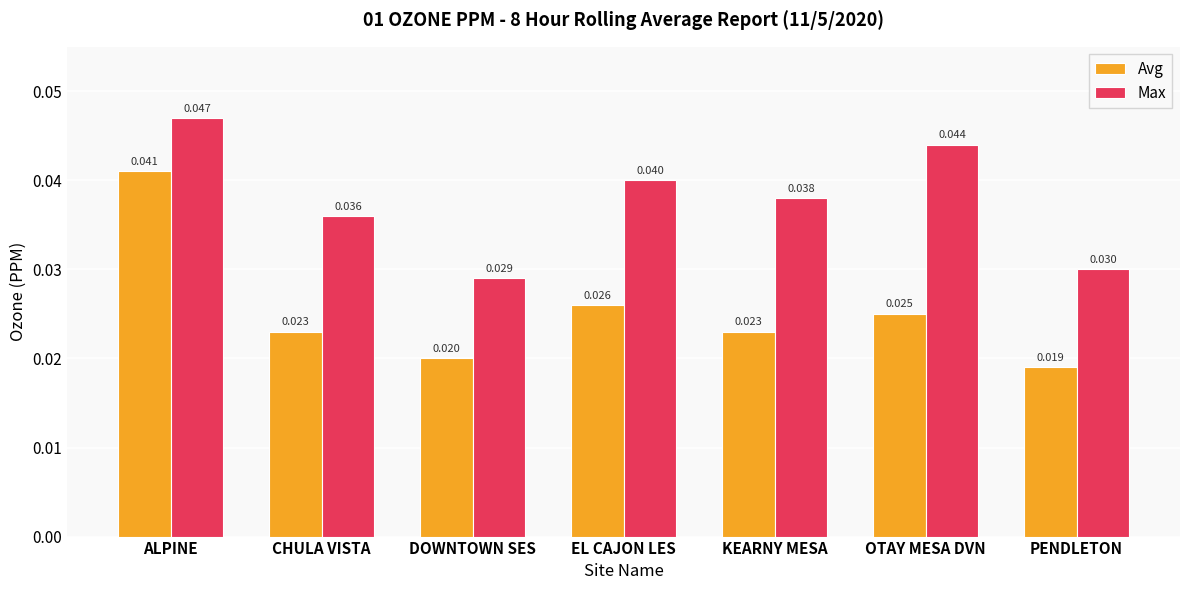

At which label does Avg reach its minimum?

PENDLETON